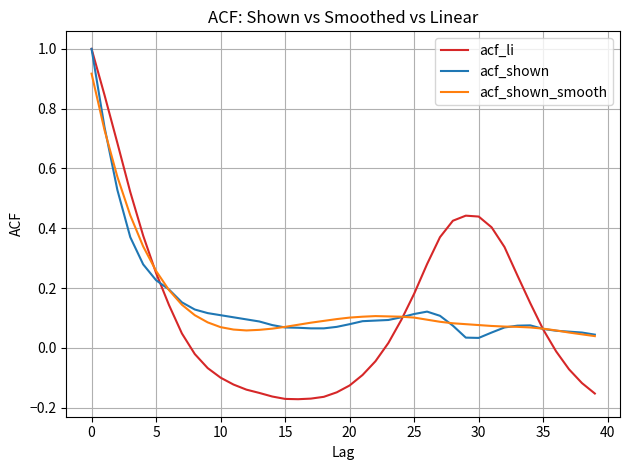

Which series has the largest range (max minus min)?

acf_li